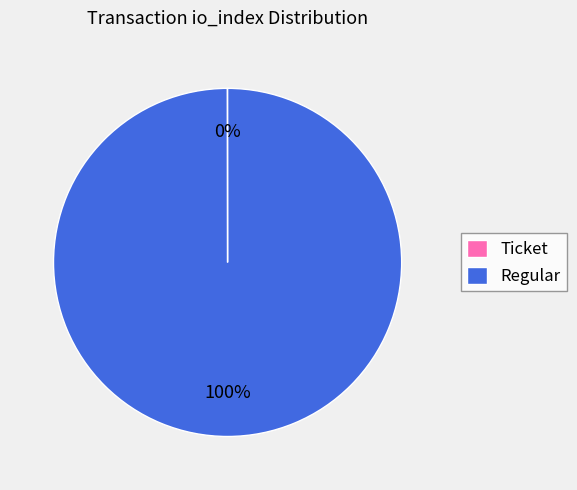

Which category has the biggest portion of the pie?

Regular